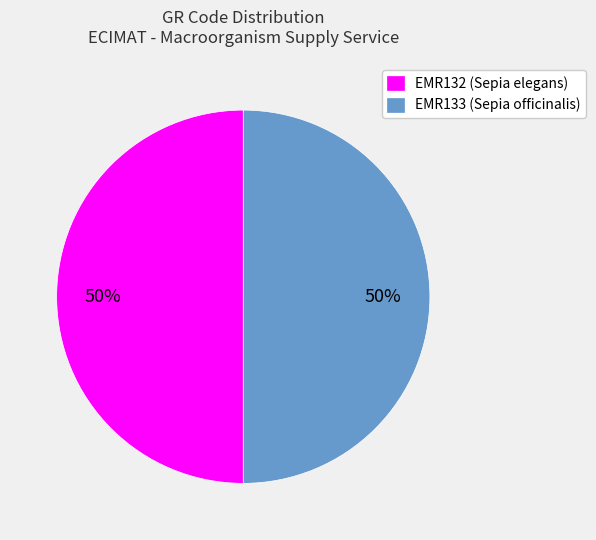

Approximately how many times larger is the value at EMR132 (Sepia elegans) compared to EMR133 (Sepia officinalis)?

1.0